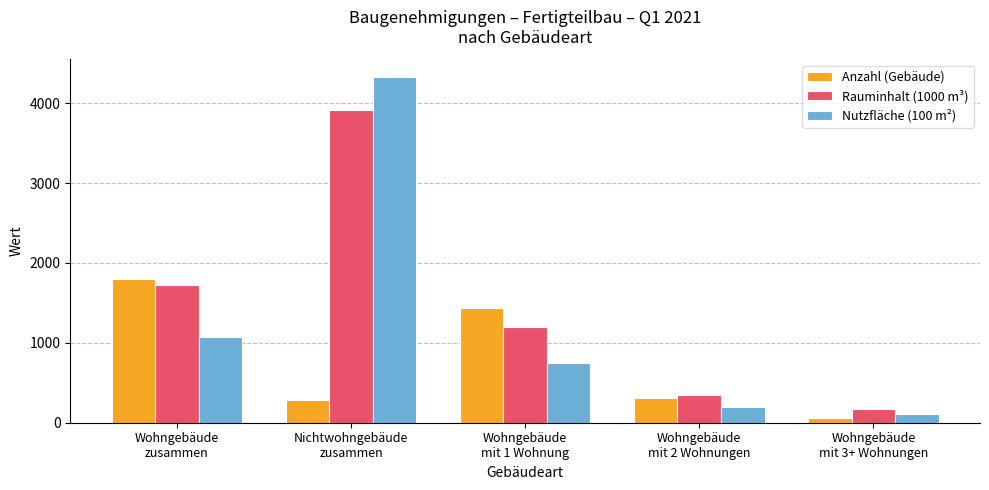

At how many categories does at least one series exceed 3849?

1